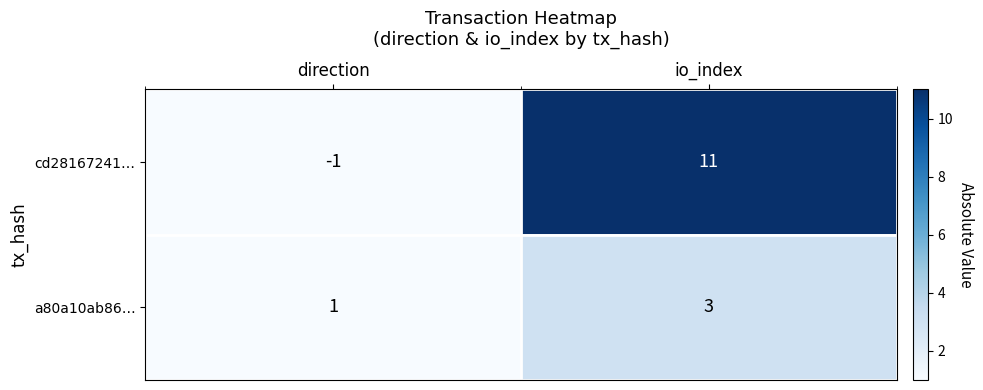

At which label does a80a10ab86… reach its minimum?

direction